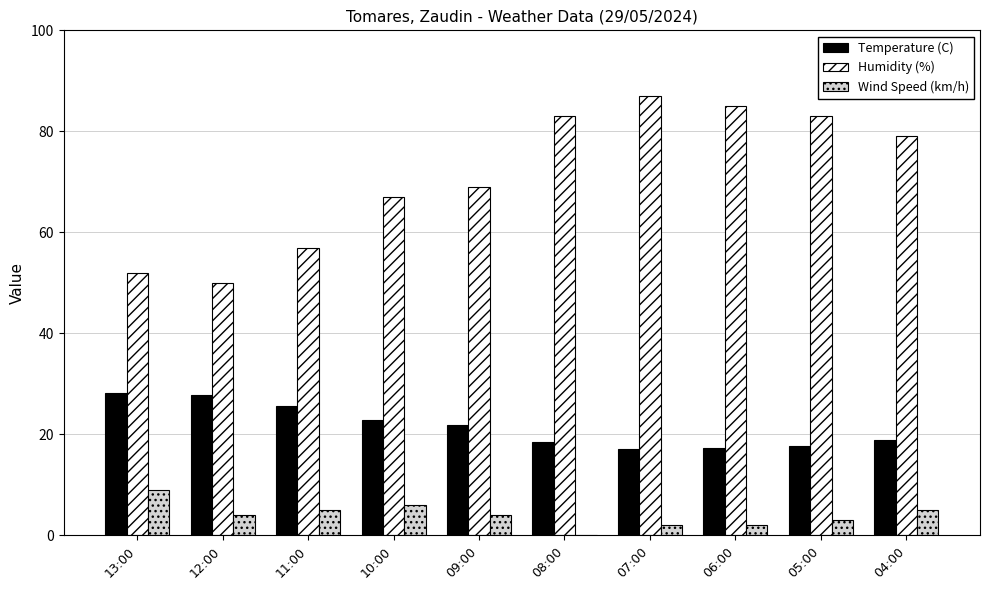

Which series has the largest total across all categories?

Humidity (%)